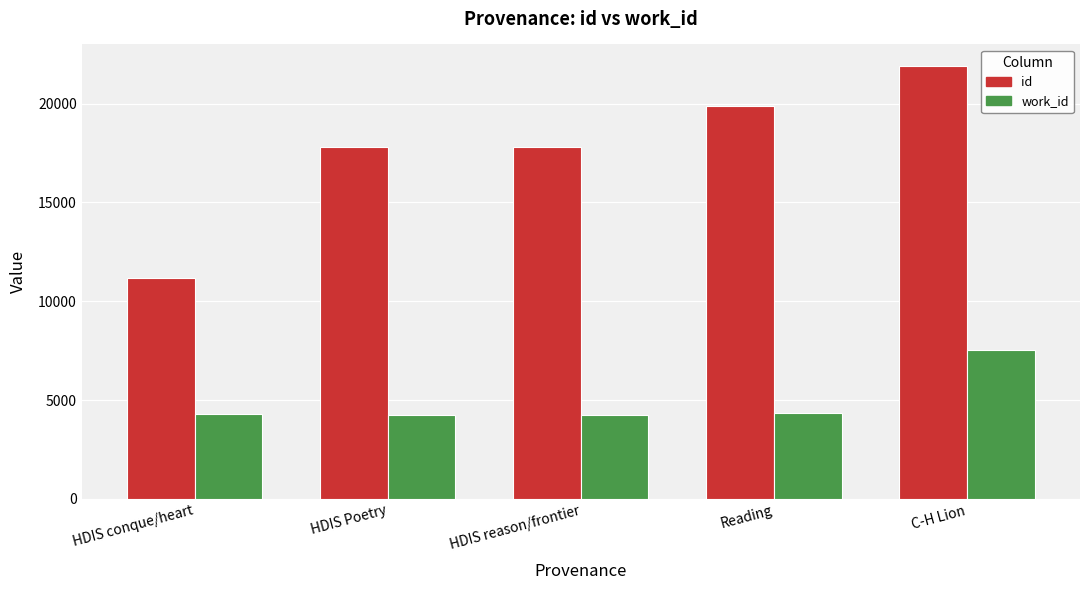

Read the id value at HDIS Poetry.

17814